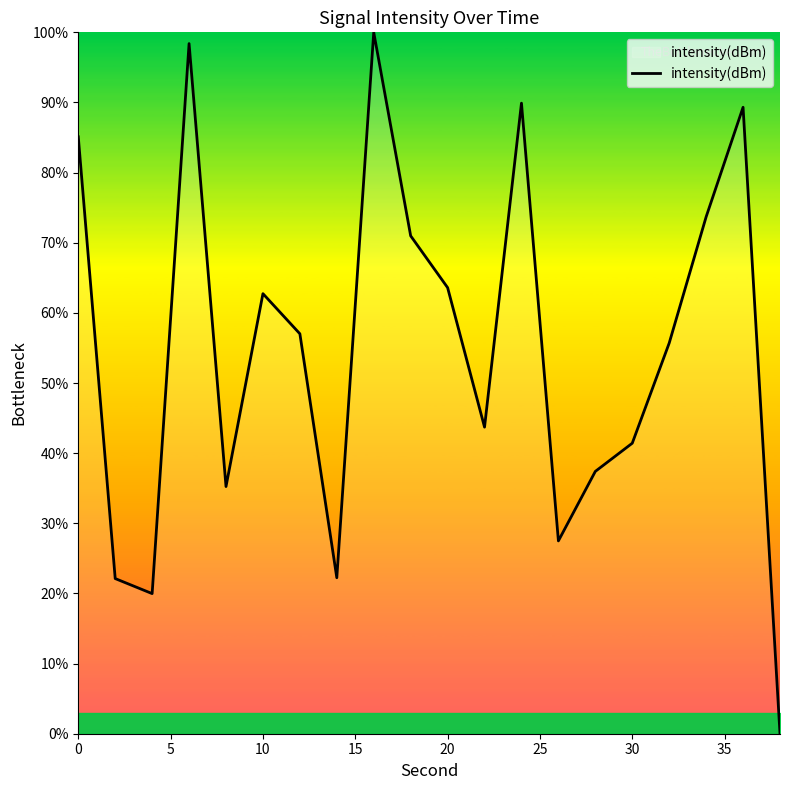

What is the maximum value shown in the chart?

100.0